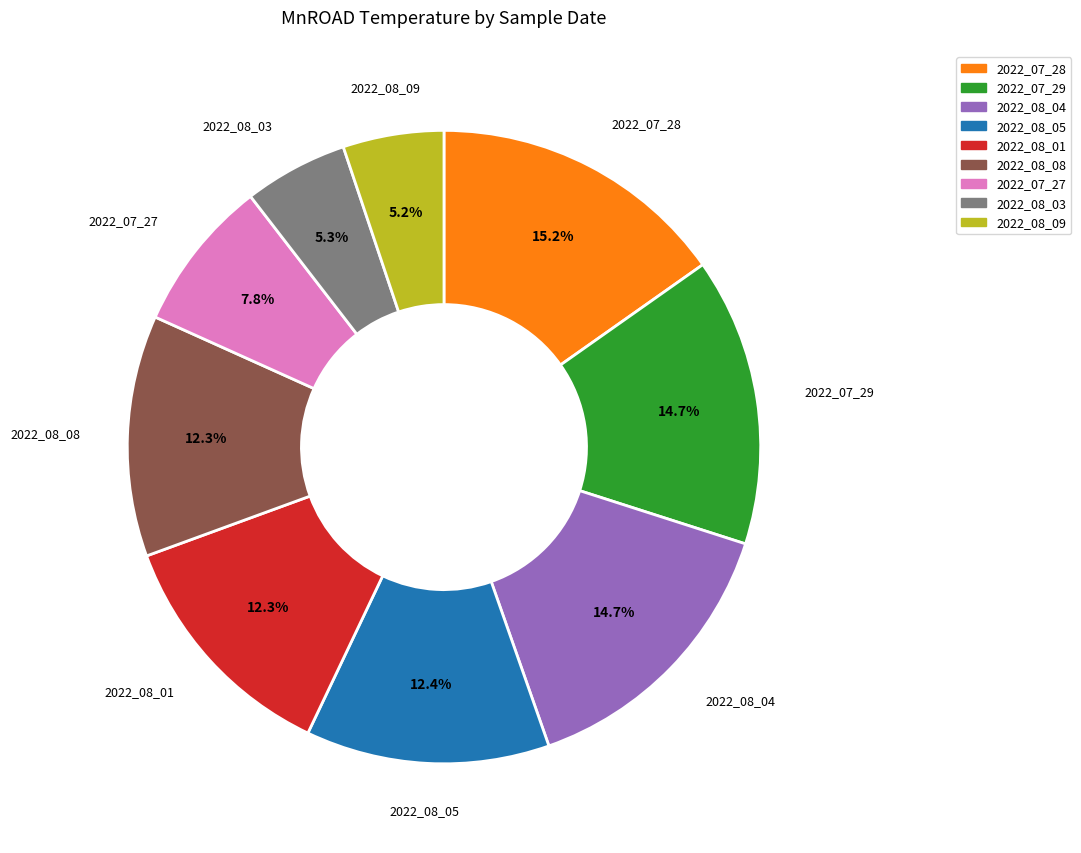

Is there any slice that represents more than half of the pie?

No